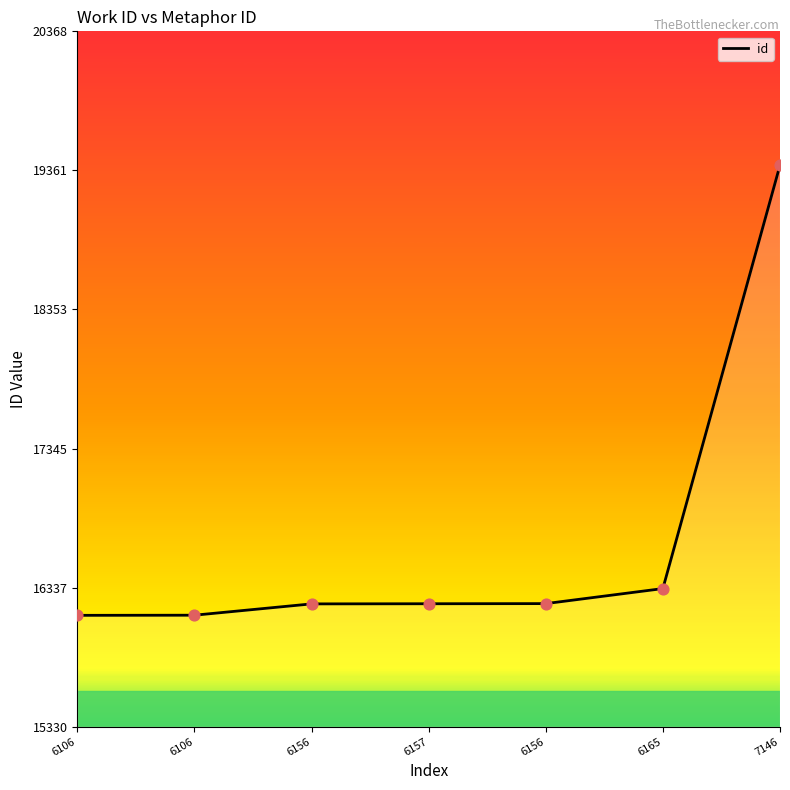

Between 6106 and 6156, which is larger?

6156